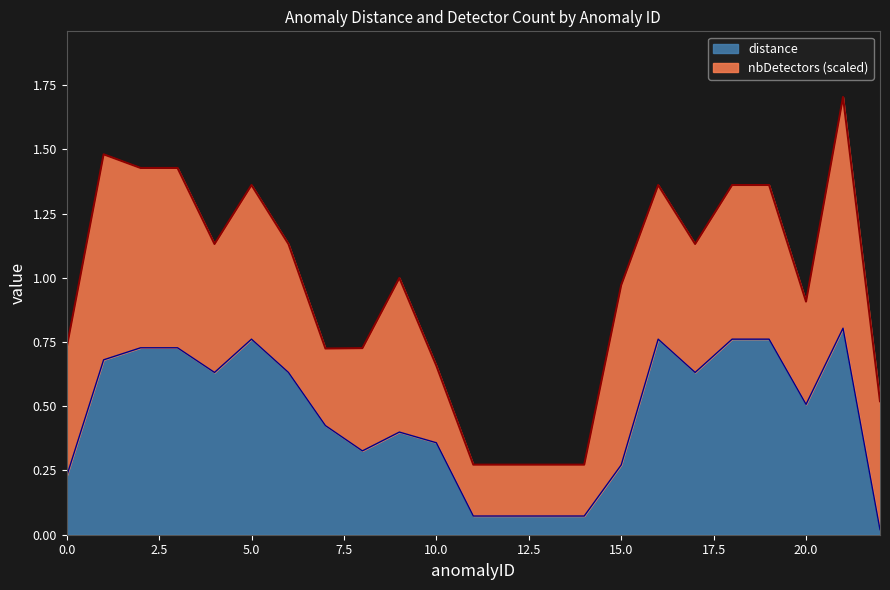

At which category does the chart reach its peak across all series?

21